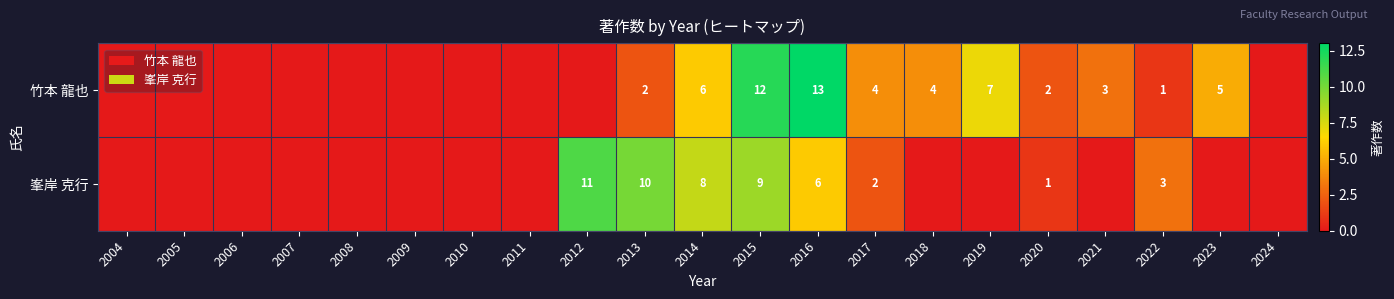

Is the value of 竹本 龍也 at 2015 greater than the value of 峯岸 克行 at 2014?

Yes